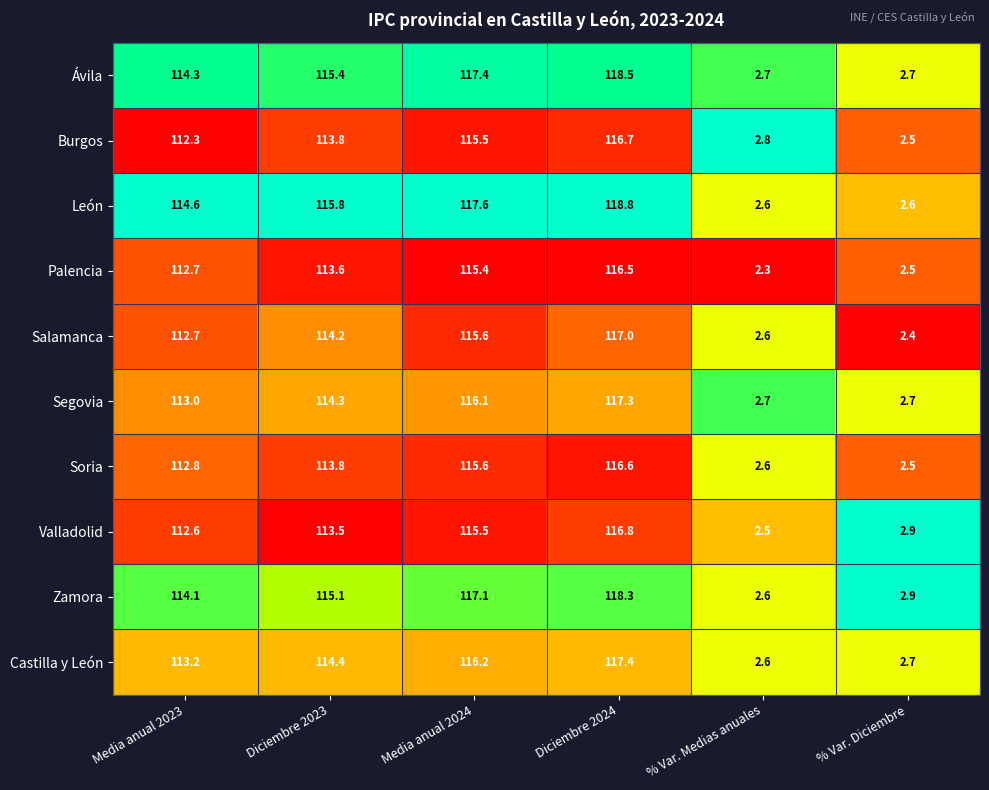

At which category is the sum across all series the highest?

Diciembre 2024